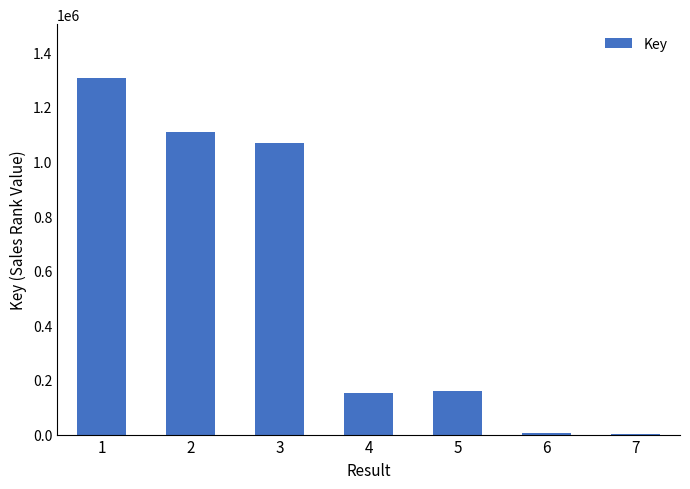

What is the sum of the values at 4 and 7?

155017